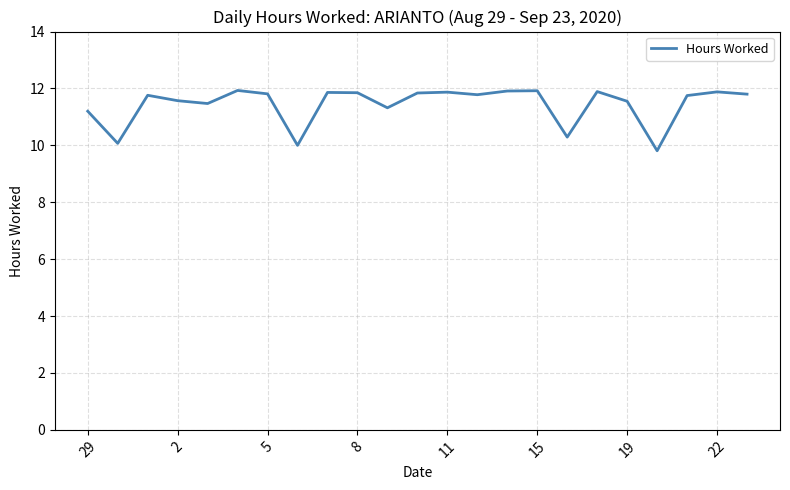

What is the greatest value displayed?

11.9